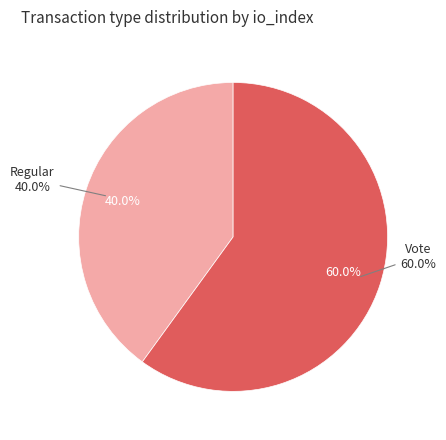

What percentage is the Vote slice, to the nearest percent?

60%